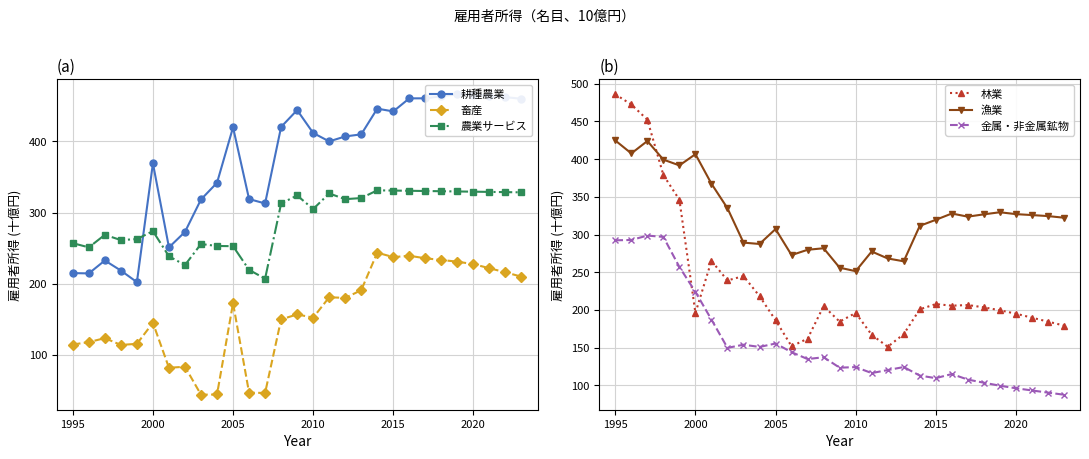

What is the minimum value for 農業サービス?

206.8